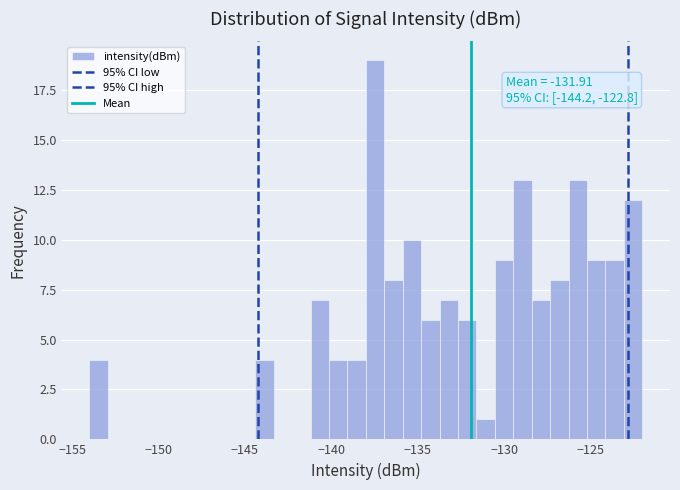

Read against the x-axis, roughly where is the centre of the tallest bar?

-137.5